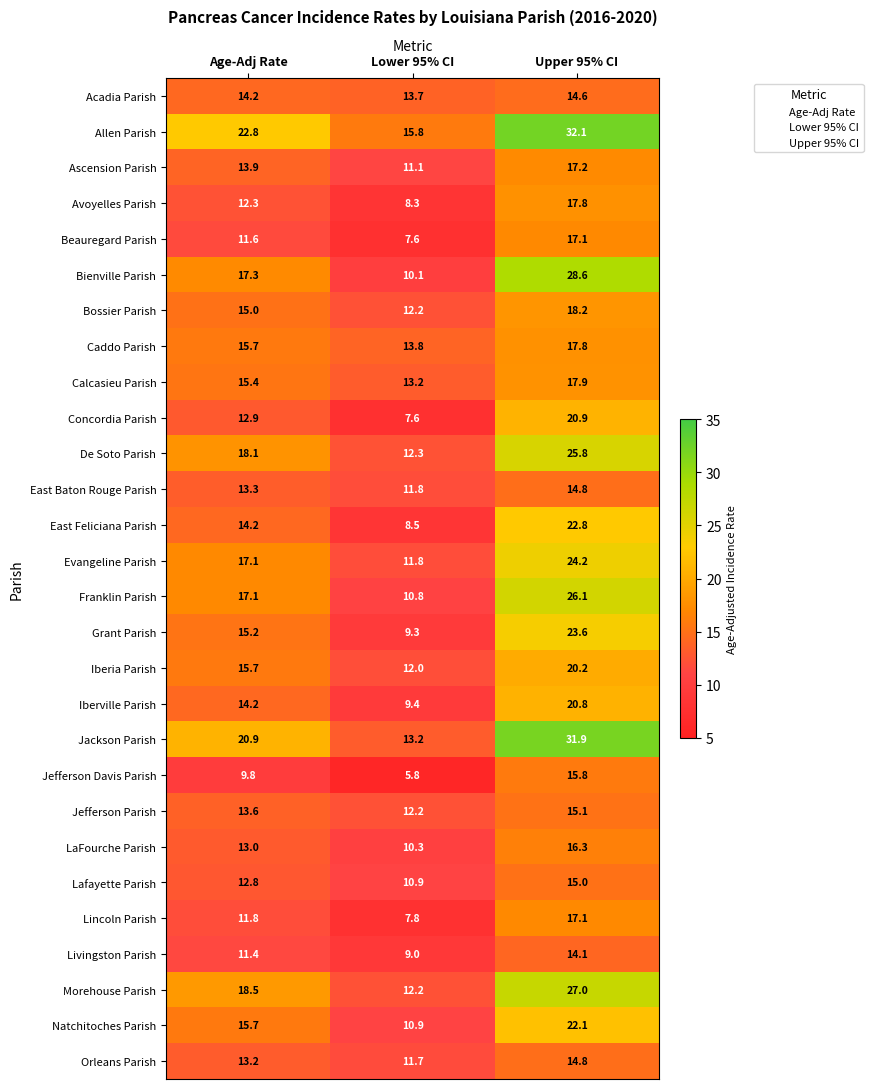

At which category is the sum across all series the highest?

Upper 95% CI